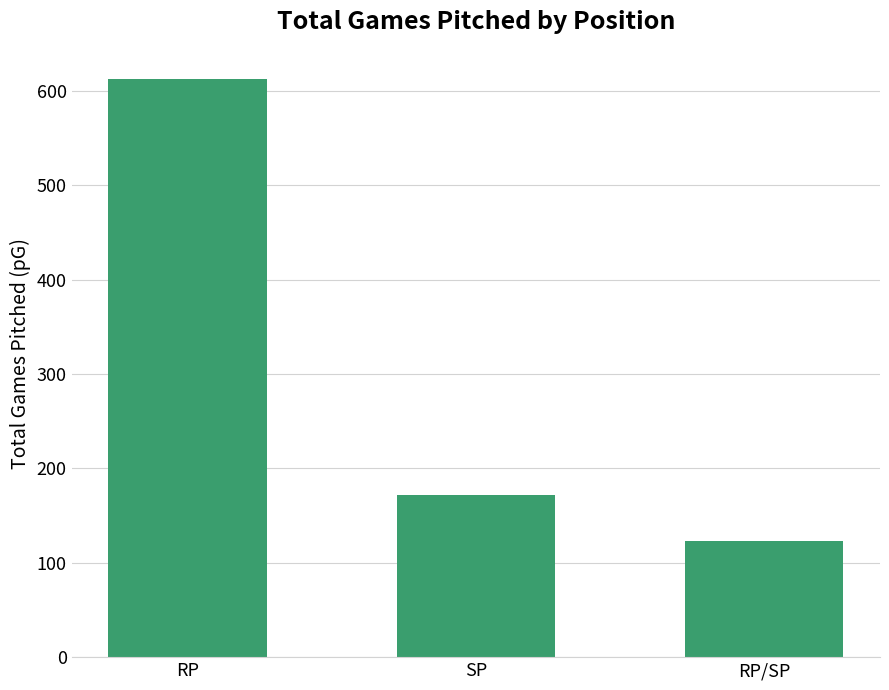

List the labels in order of value, smallest first.

RP/SP, SP, RP